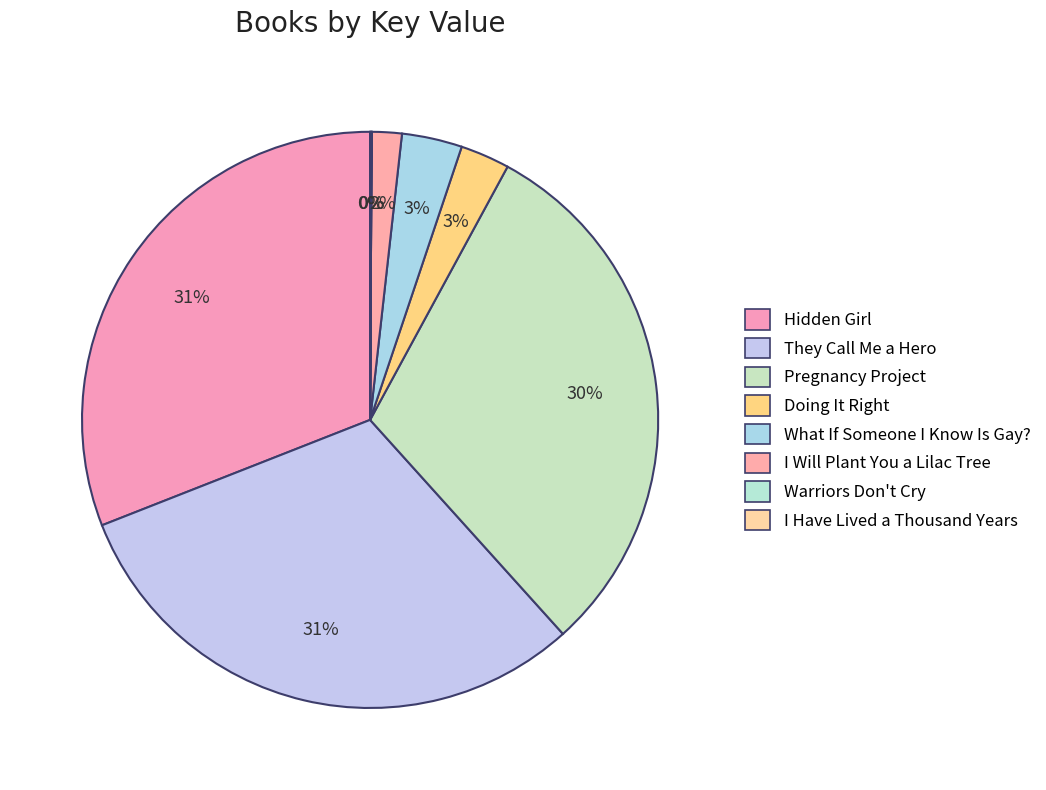

What is the smallest slice in the pie chart?

Warriors Don't Cry